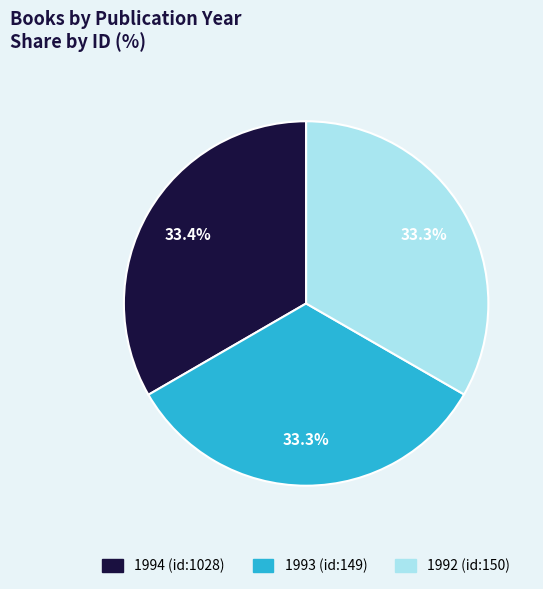

Is there a majority slice in this chart?

No